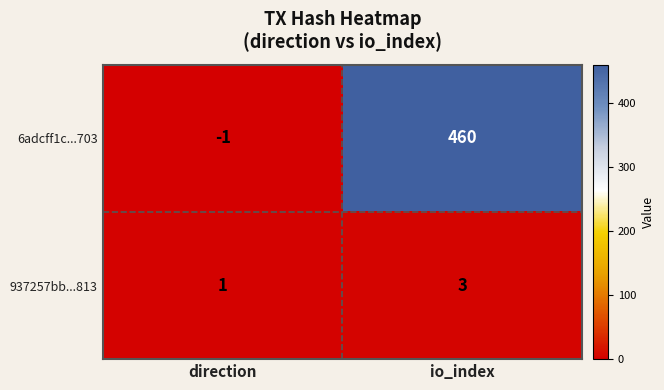

Which category has the lowest value in the 937257bb...813 series?

direction